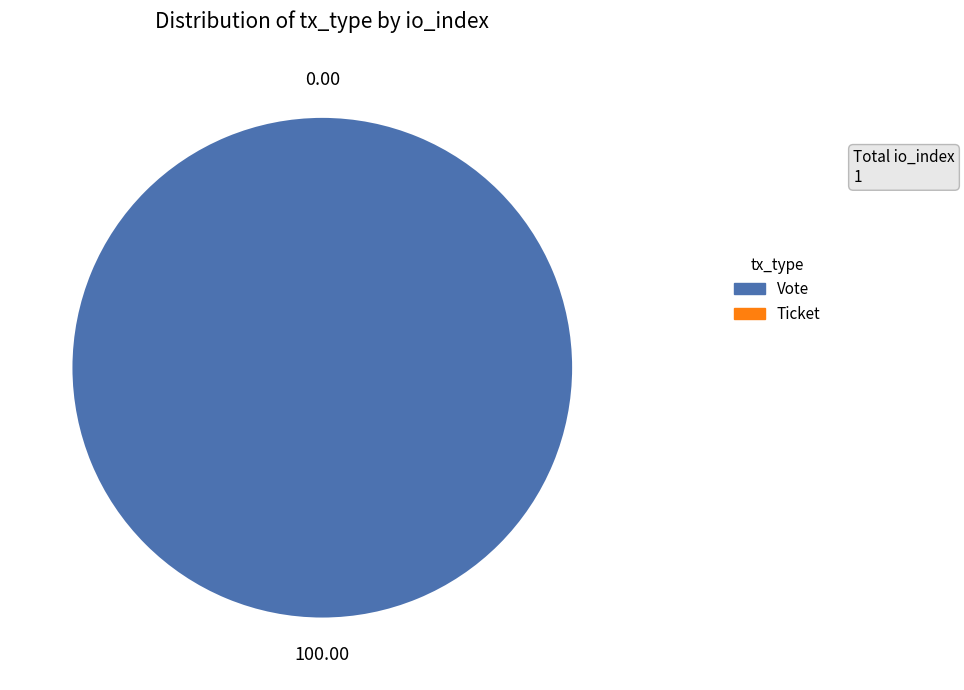

How much of the chart is everything except Ticket?

100.0%